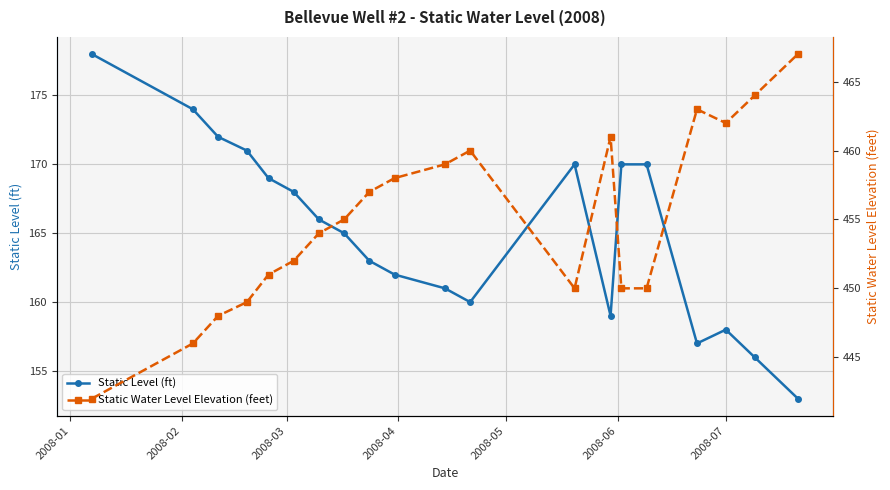

At how many categories does at least one series exceed 293?

20